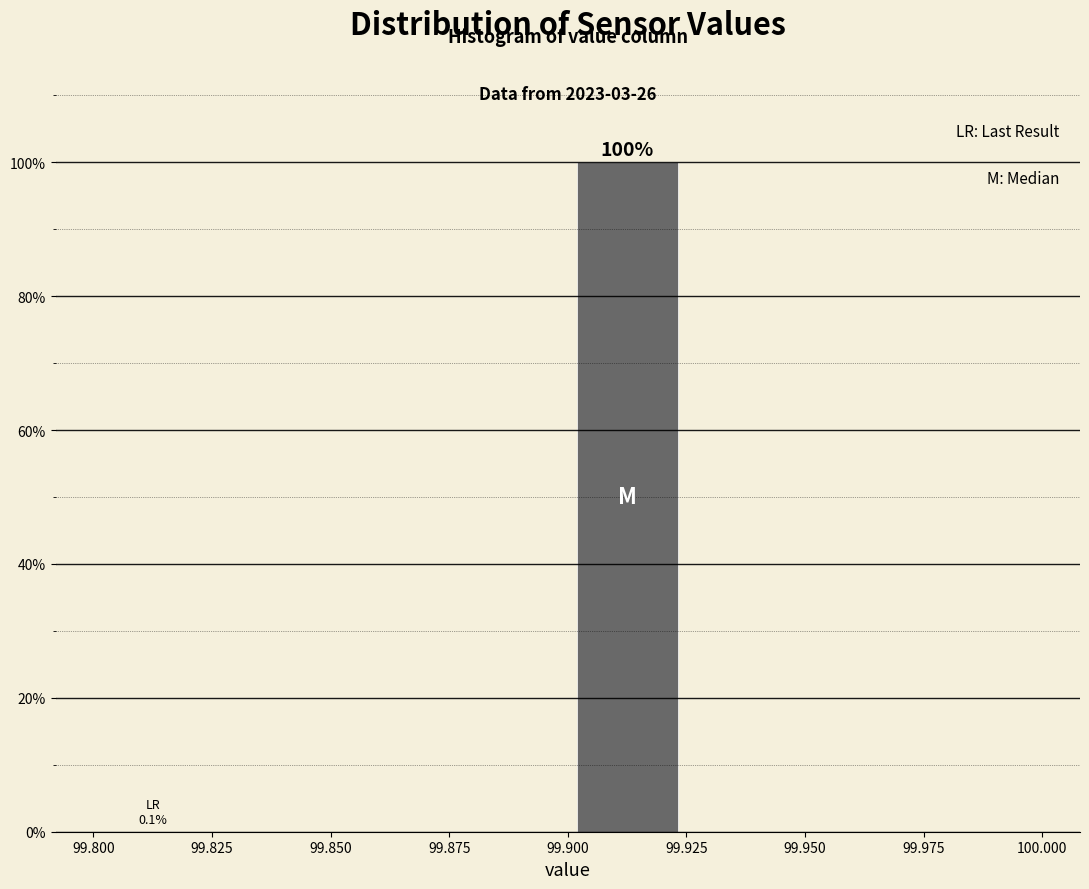

Over which range of the x-axis is the bar tallest?

99.900 to 99.925